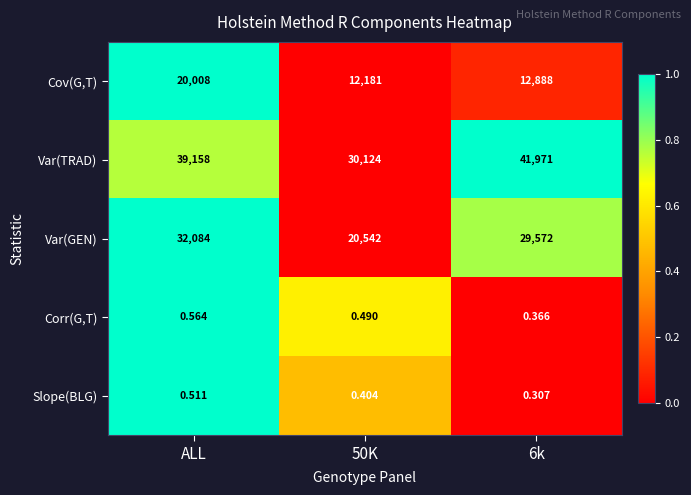

At which label does Cov(G,T) first exceed 12888?

ALL